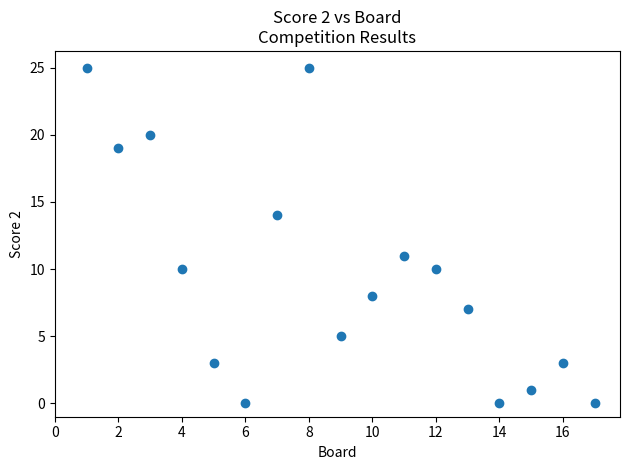

What Y value in the scatter plot is closest to 12?

11